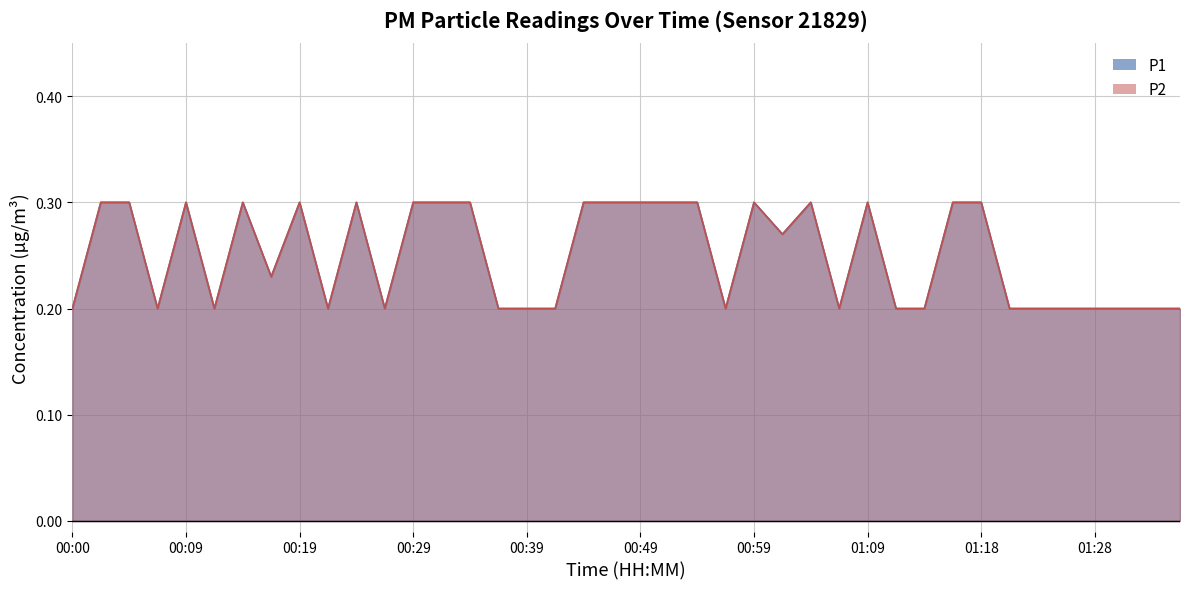

Where is the first local maximum for P2?

00:09